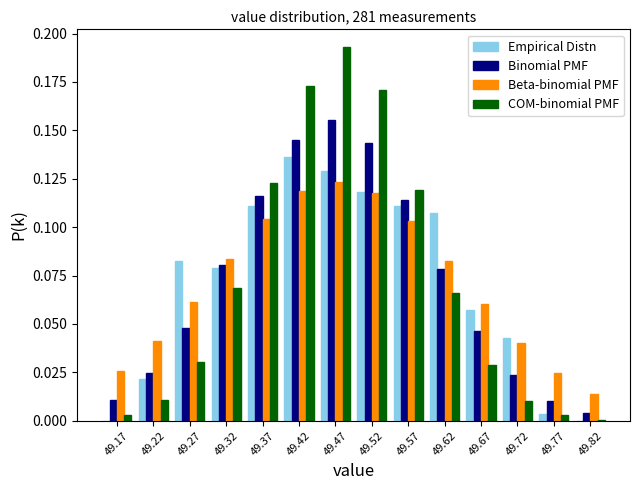

What is the height of the Beta-binomial PMF bar covering 49.40 to 49.45 on the x-axis? The values are not printed on the chart, so give them approximately, as read against the axis.

0.120